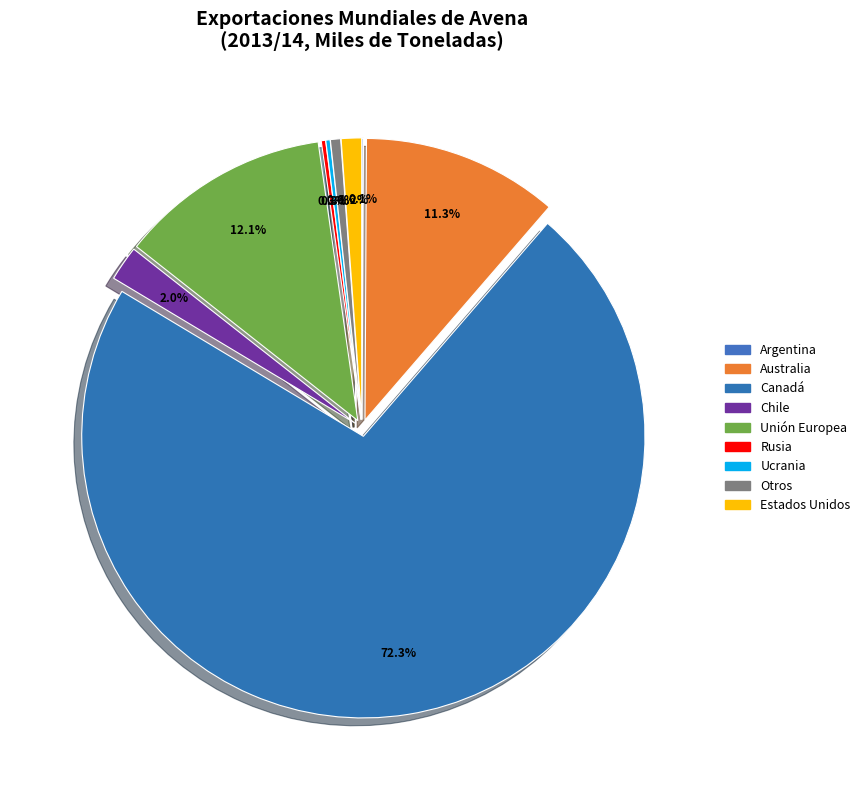

Combined, do Australia and Argentina account for over 50%?

No